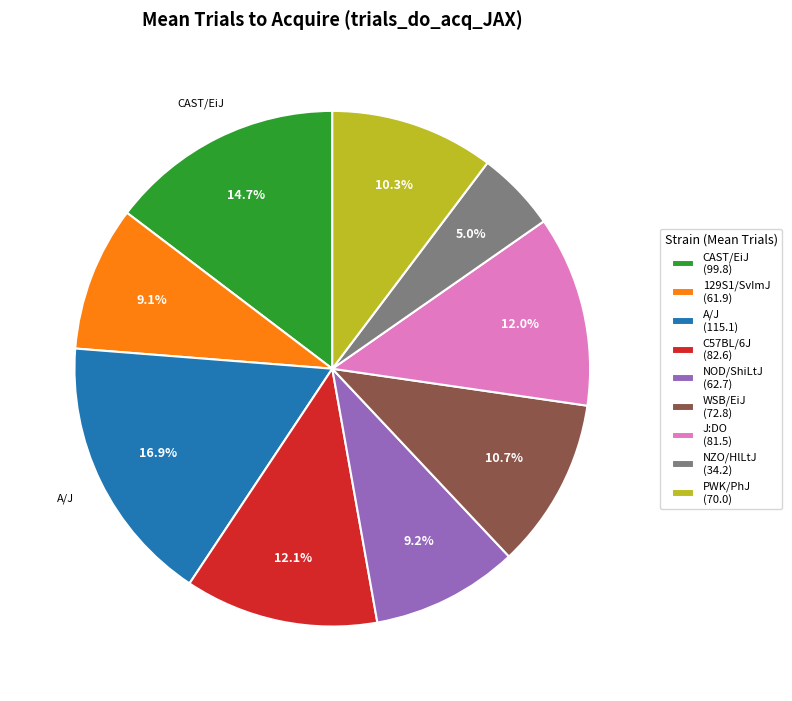

Which category has the biggest portion of the pie?

A/J